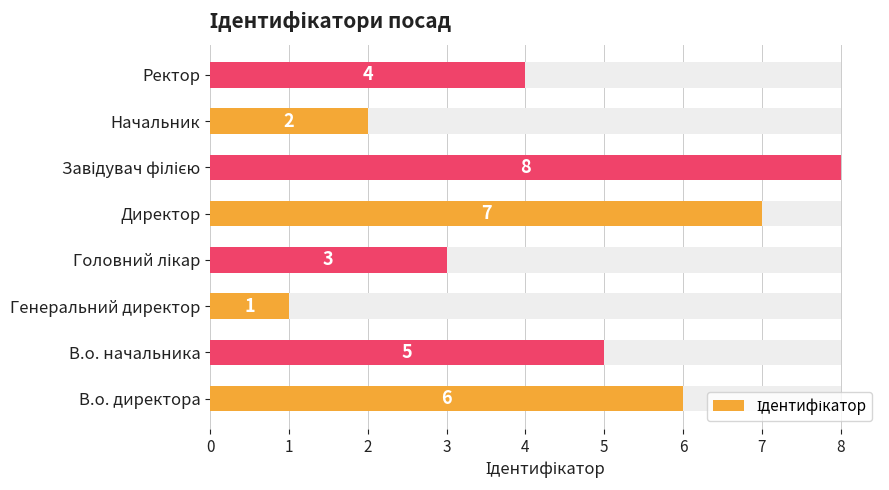

How many values are below 5?

4